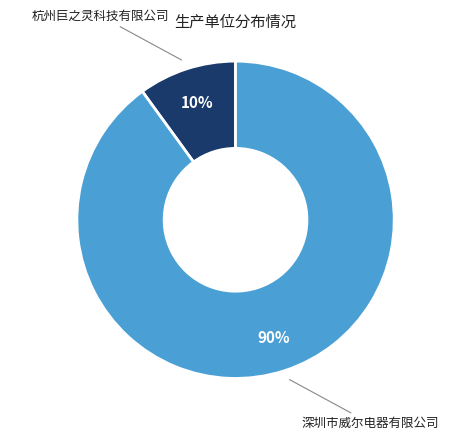

True or false: 深圳市威尔电器有限公司 accounts for 99% of the total.

False